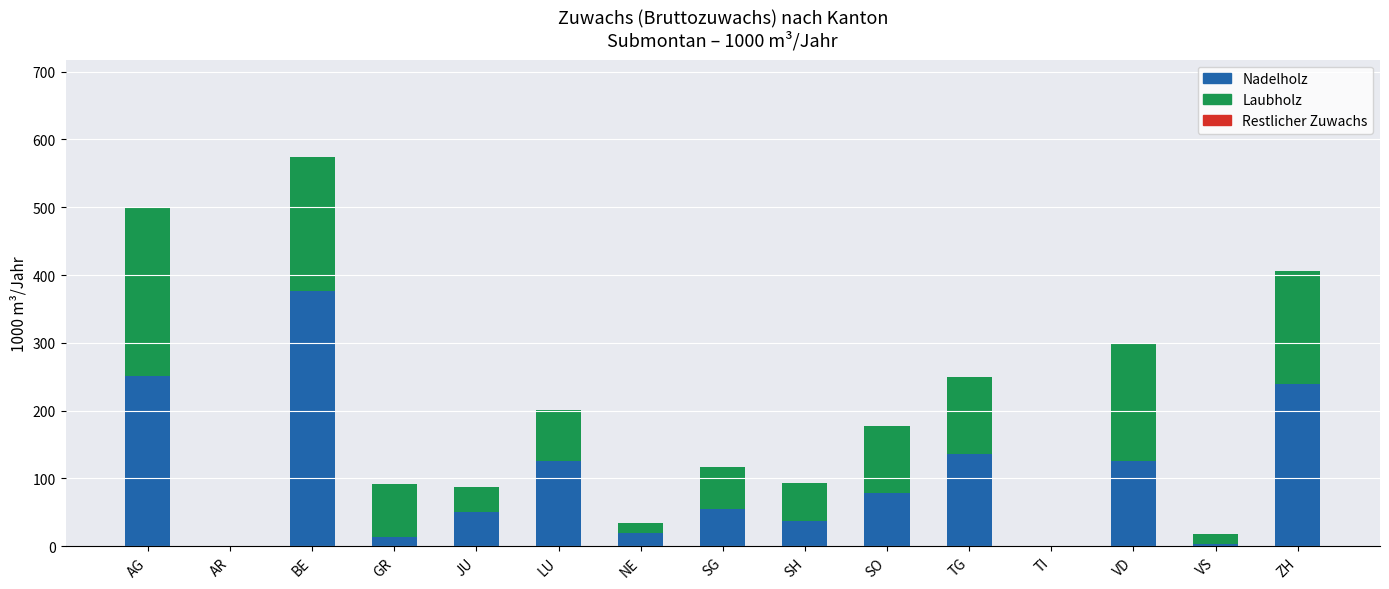

What is the sum of all Nadelholz values?

1513